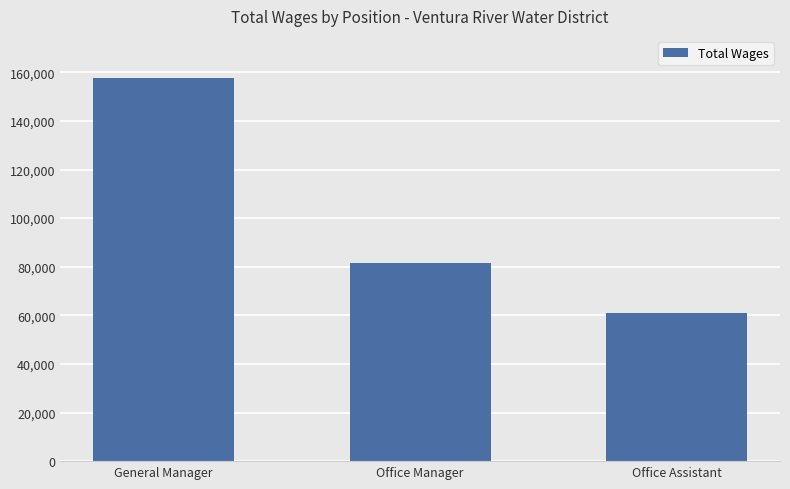

Reading right to left, list all the values displayed in this chart.

60916	81570	157548